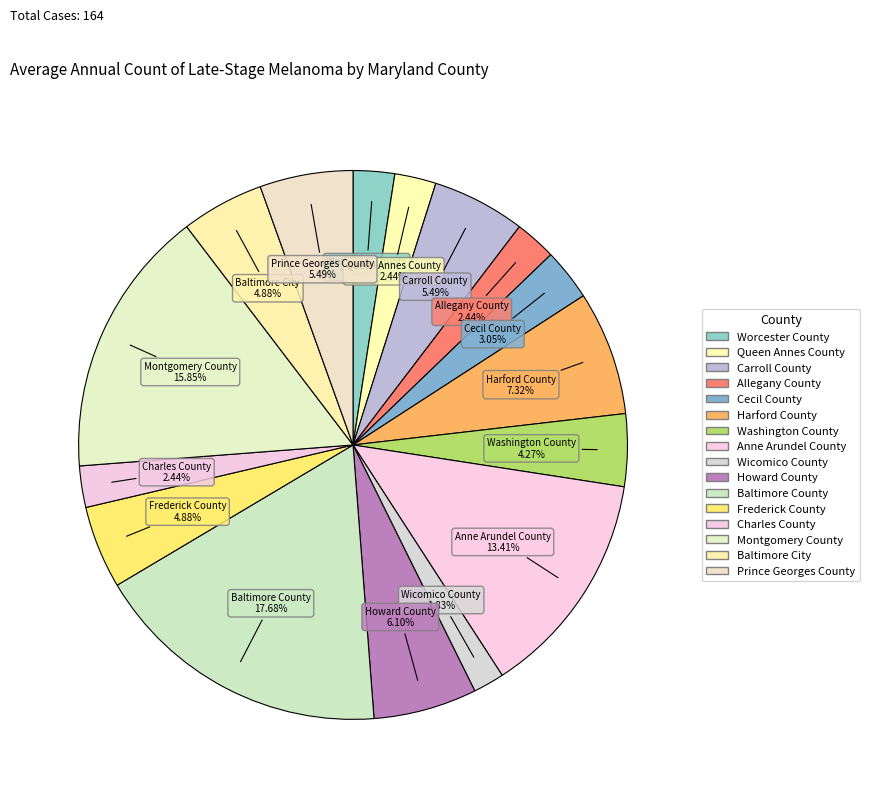

What percentage do Frederick County and Charles County together represent?

7.3%